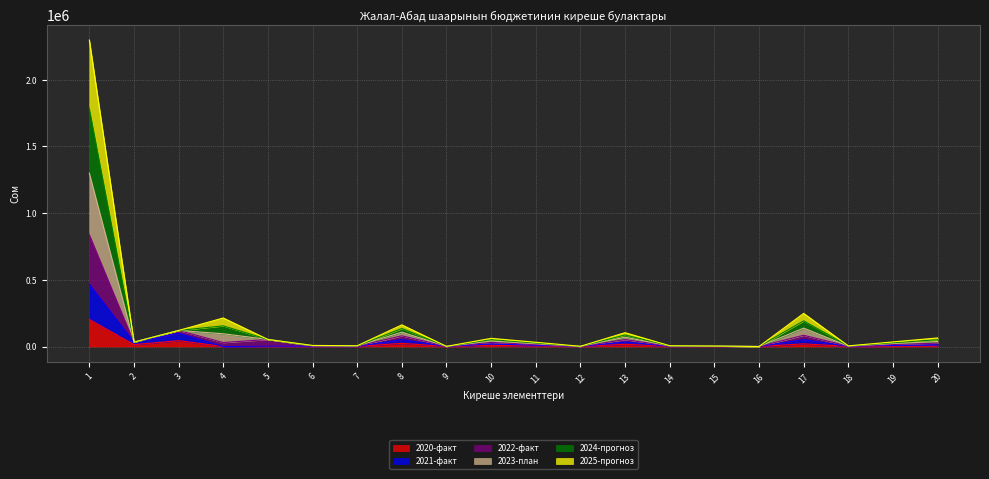

At which category is the sum across all series the highest?

1